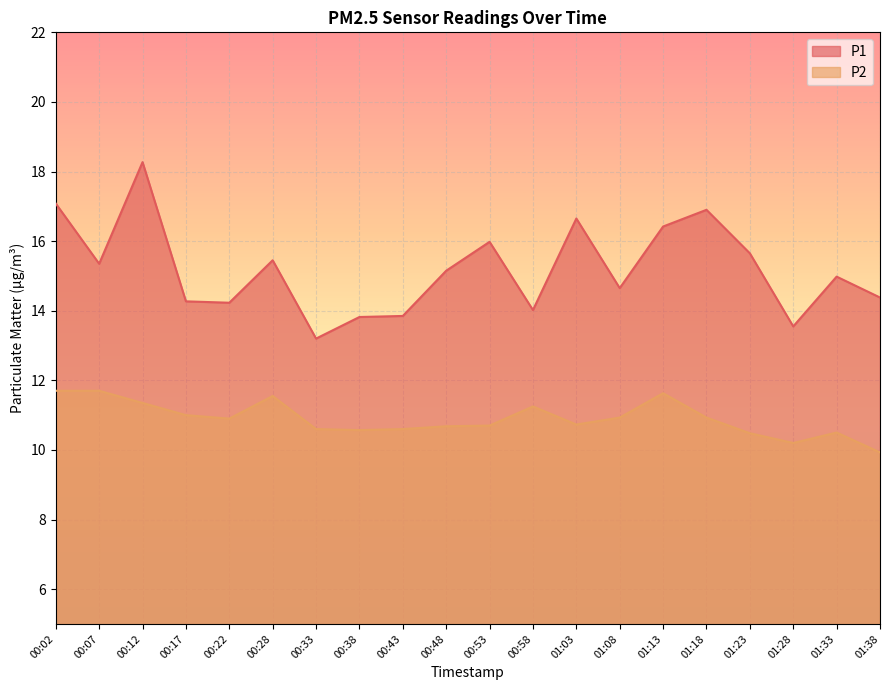

In P1, how many points are lower than both neighbors (excluding endpoints)?

6